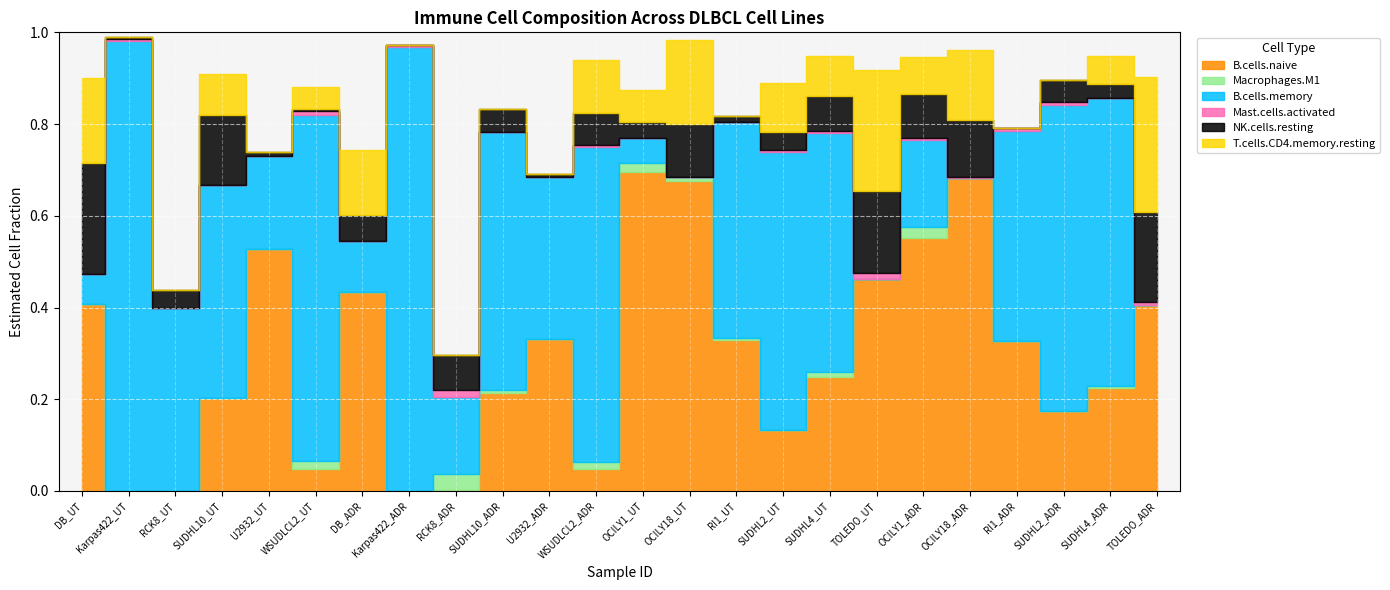

Which series changed the most between SUDHL10_UT and SUDHL2_UT?

B.cells.memory